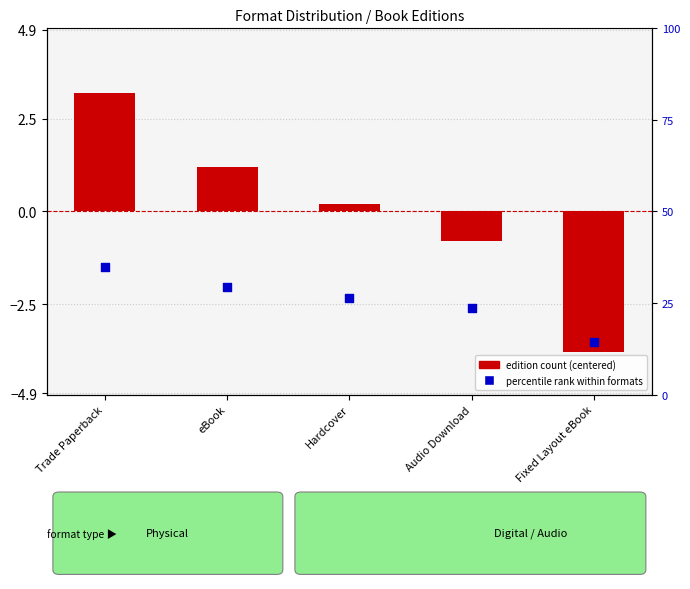

At which category is the sum across all series the highest?

Trade Paperback